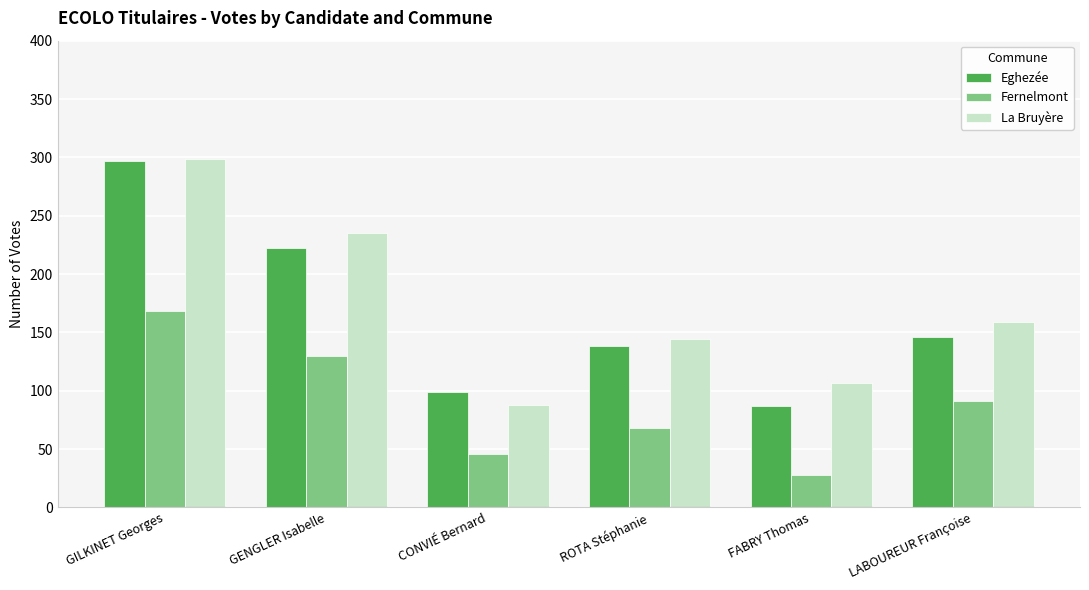

What is the difference between the maximum and second lowest values in the Eghezée series?

198